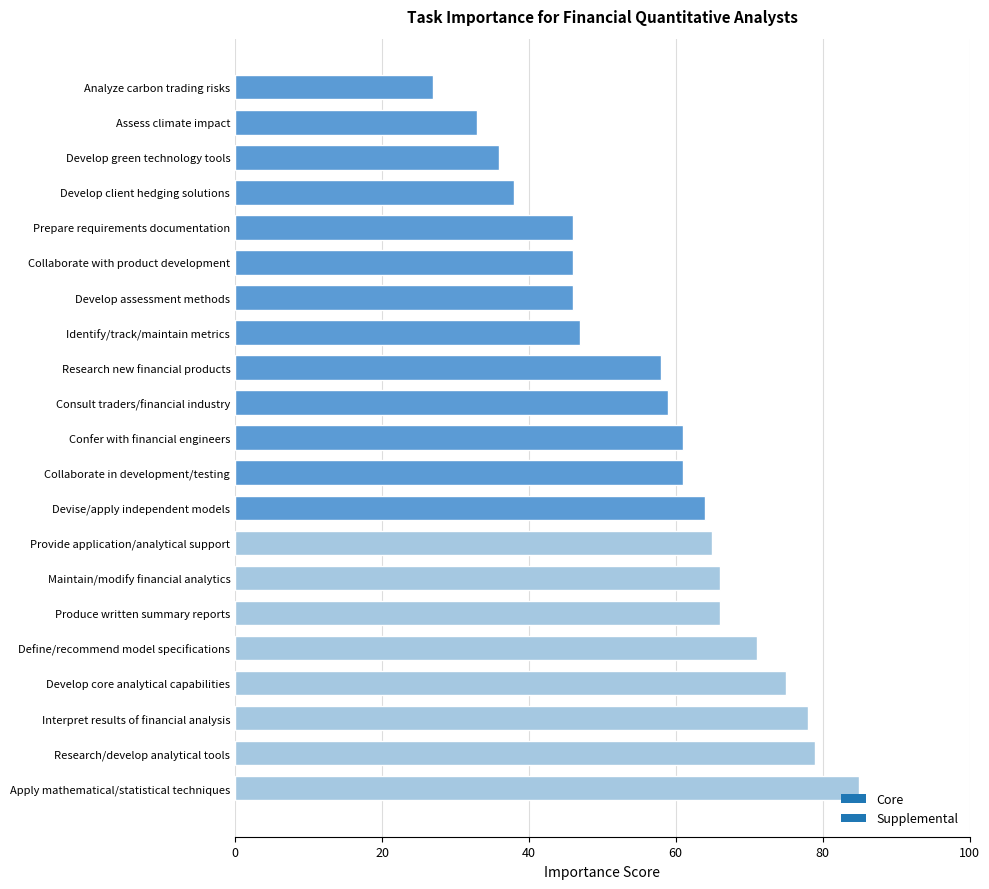

Reading bottom to top, extract all data points from this chart.

85	79	78	75	71	66	66	65	64	61	61	59	58	47	46	46	46	38	36	33	27